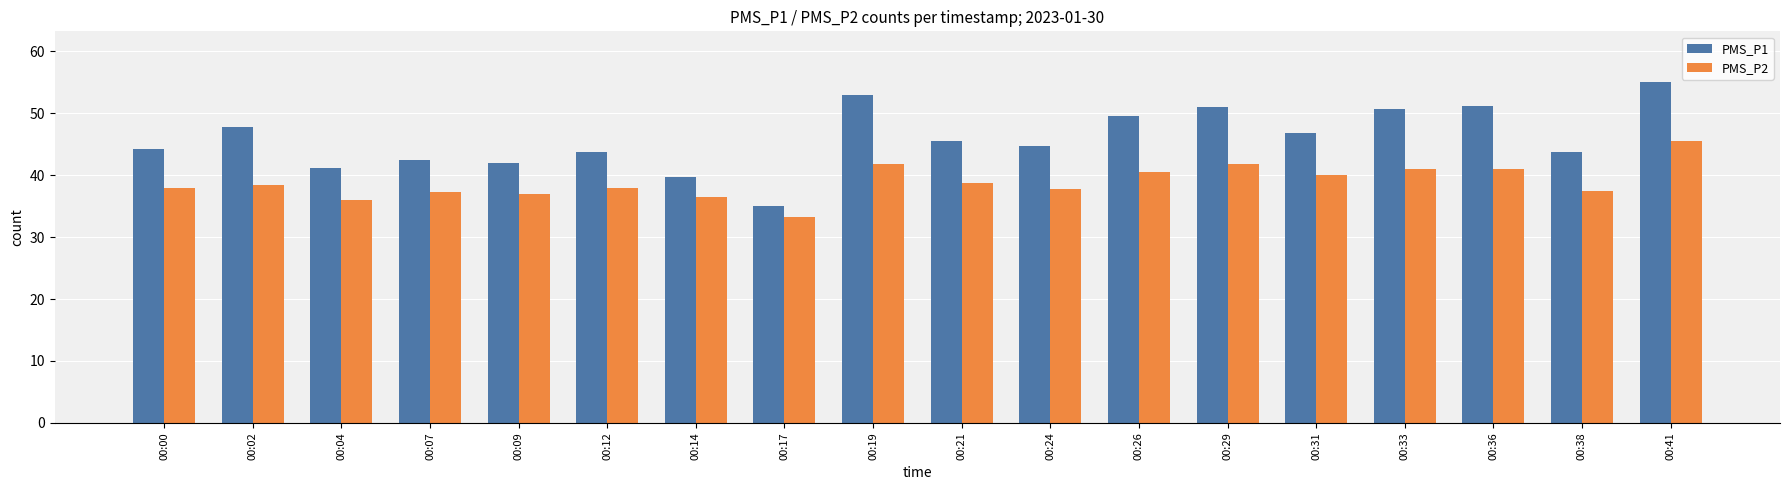

List the series in order of their peak value, lowest first.

PMS_P2, PMS_P1